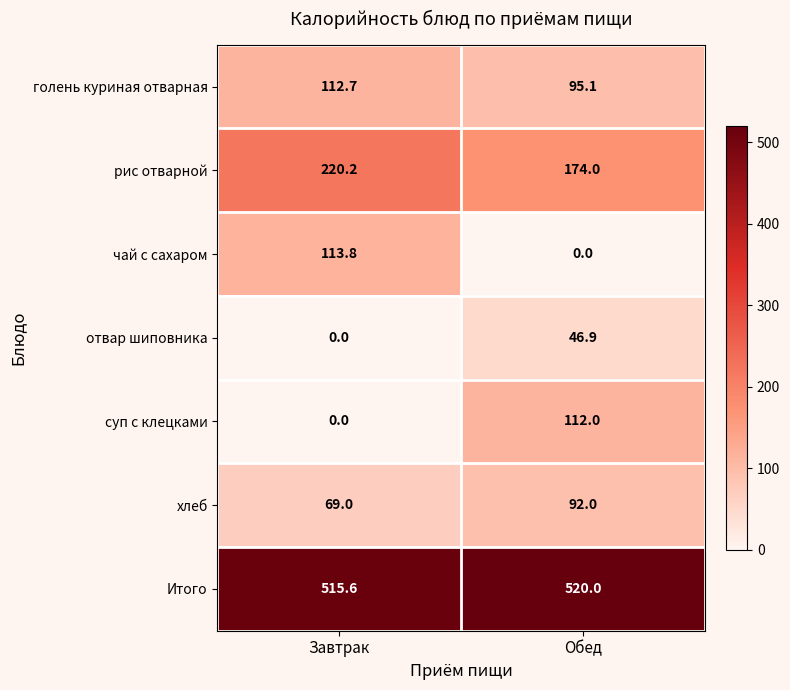

Rank the series at Обед from lowest to highest value.

чай с сахаром, отвар шиповника, хлеб, голень куриная отварная, суп с клецками, рис отварной, Итого